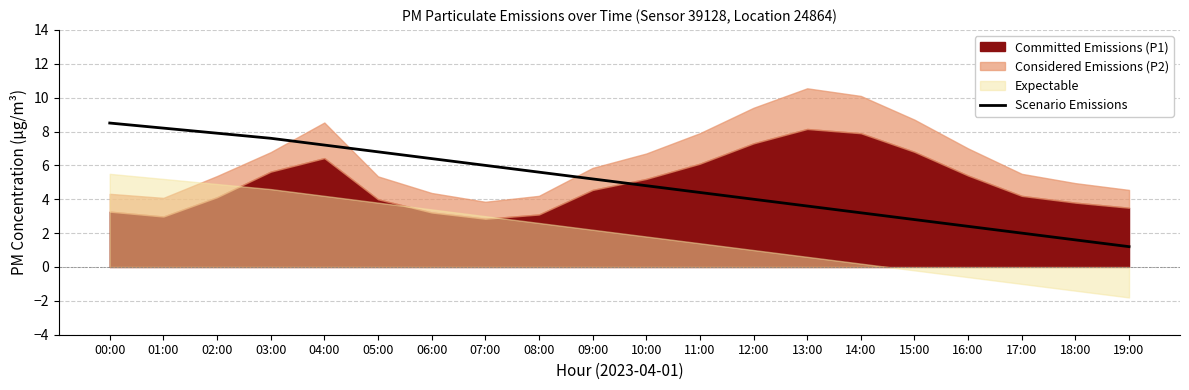

The value at 16:00 is 2.4. True or false?

True